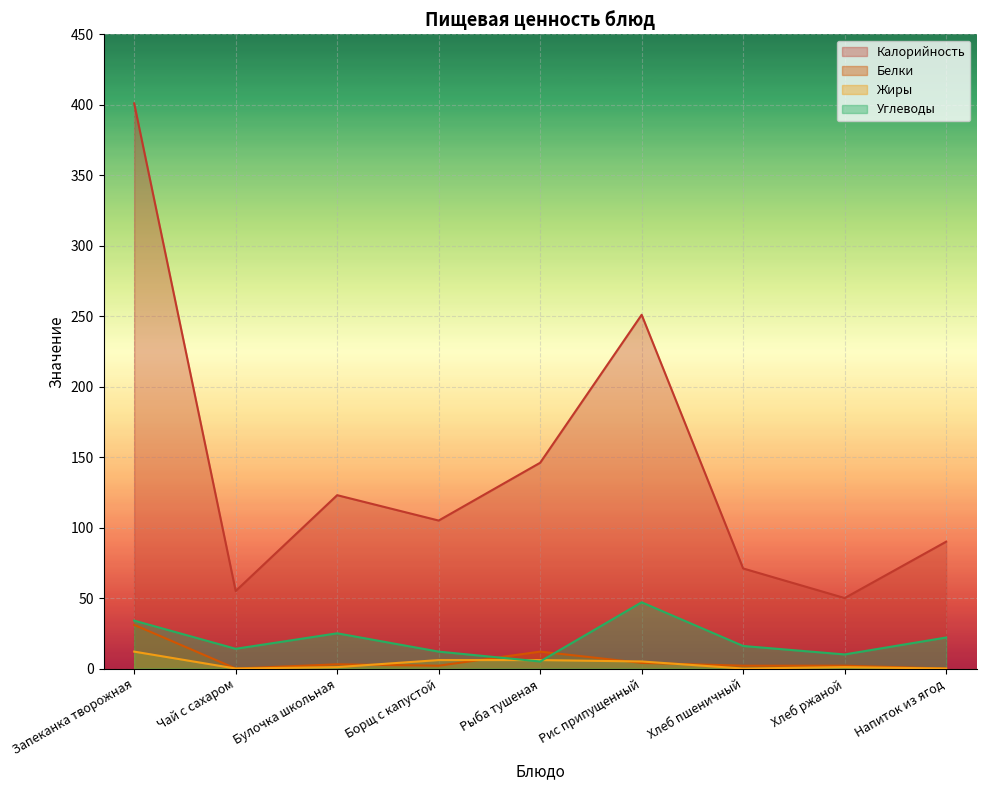

The value of Жиры at Рис припущенный is 5. True or false?

True